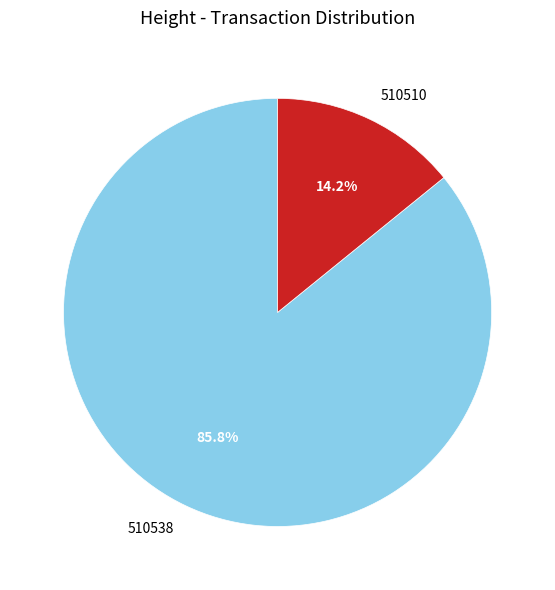

How much of the chart is everything except 510538?

14.2%